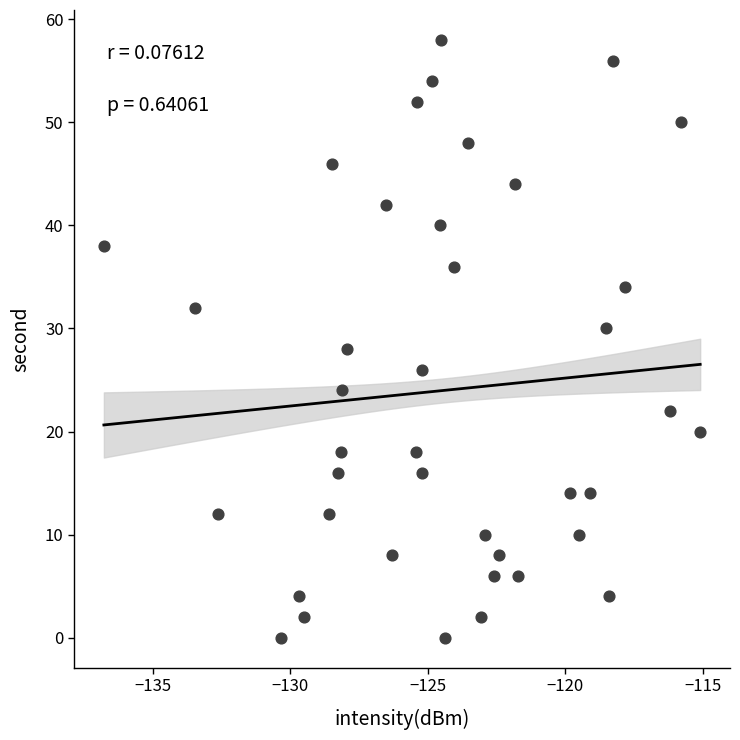

What is the range of Y values (max minus min)?

58